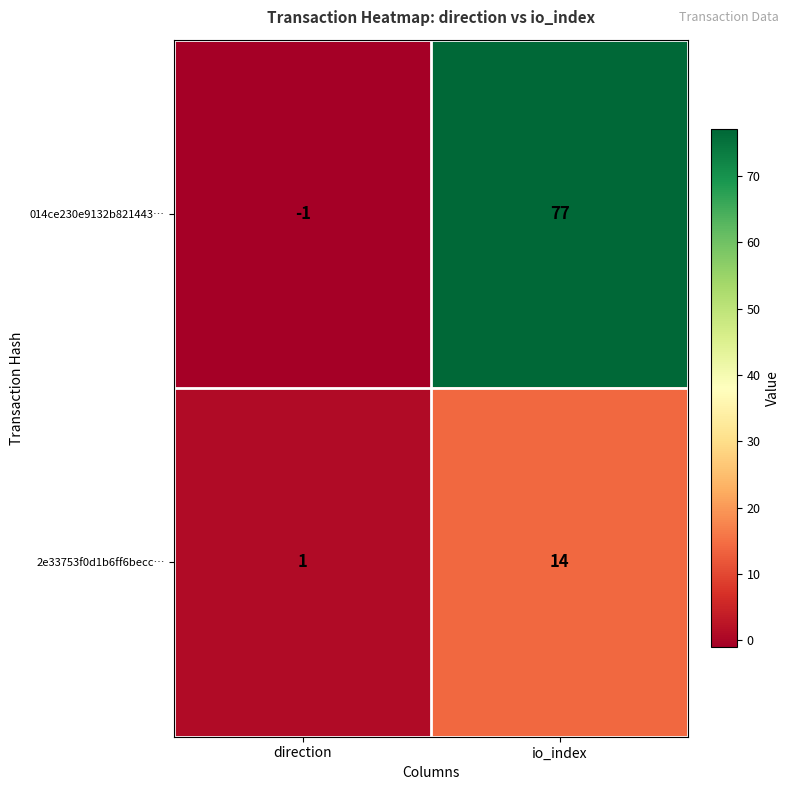

At which label is 2e33753f0d1b6ff6becc… closest to 7?

direction